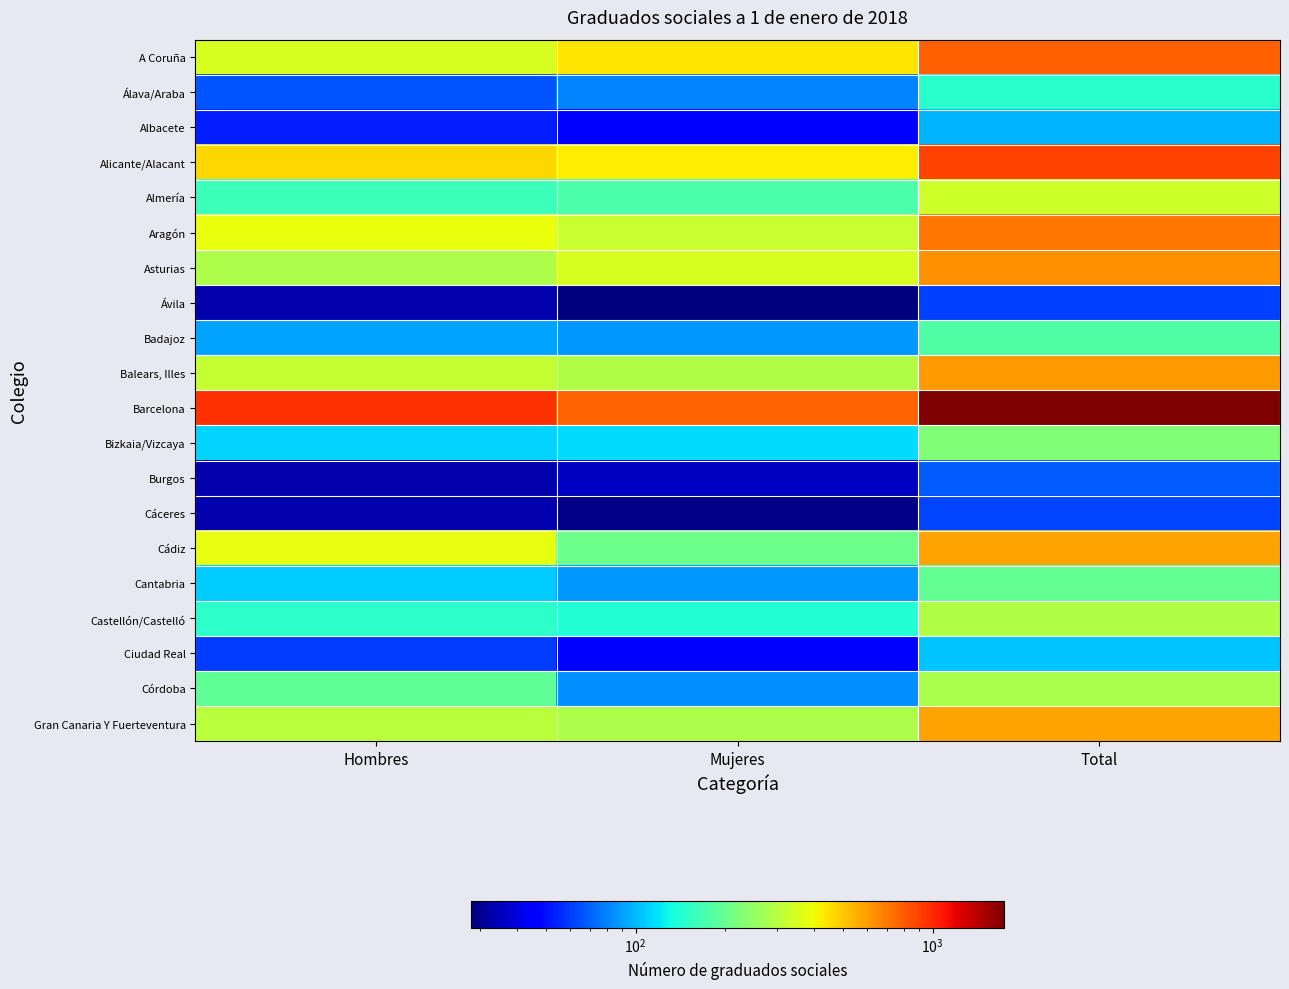

Which category has the highest value across all series?

Total